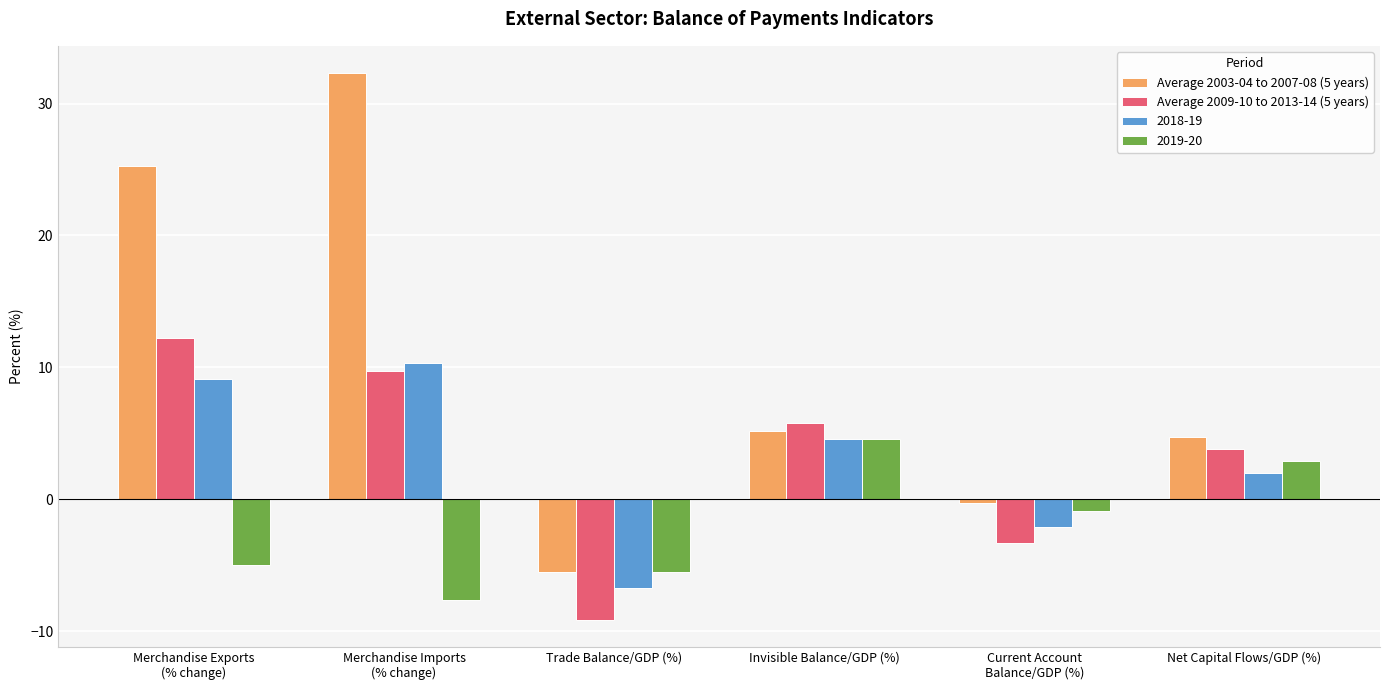

At which category does the chart reach its minimum across all series?

Trade Balance/GDP (%)